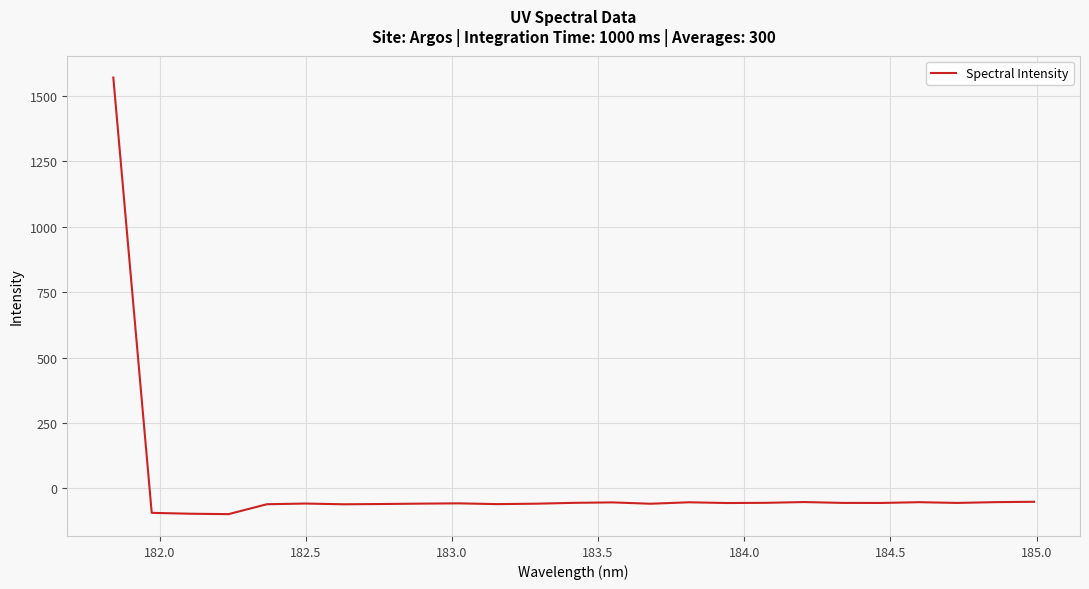

What is the maximum value shown in the chart?

1570.4